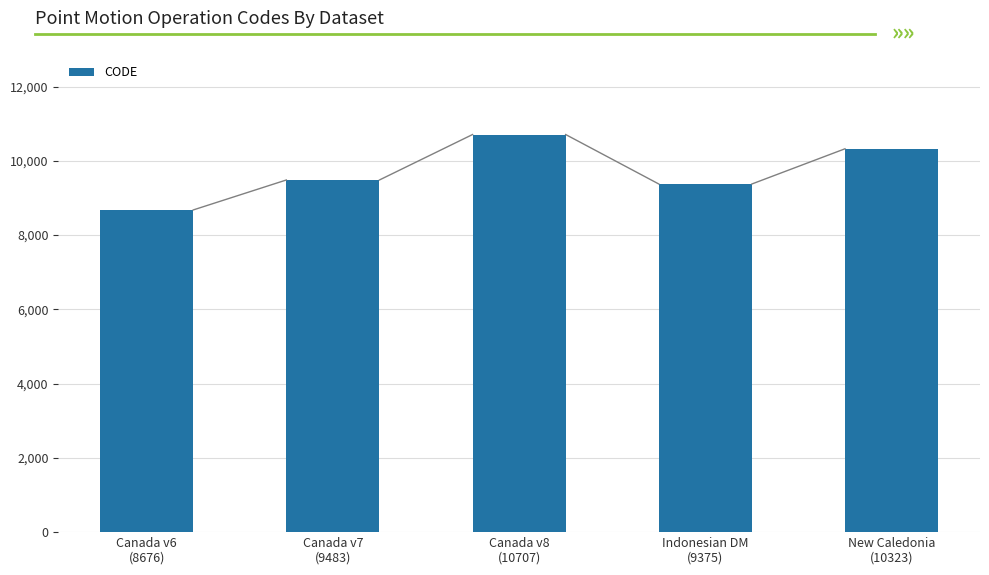

List the labels in order of value, largest first.

Canada v8
(10707), New Caledonia
(10323), Canada v7
(9483), Indonesian DM
(9375), Canada v6
(8676)